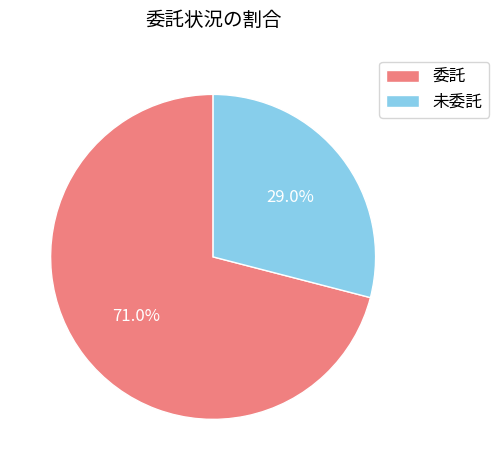

Which category has the smallest portion of the pie?

未委託